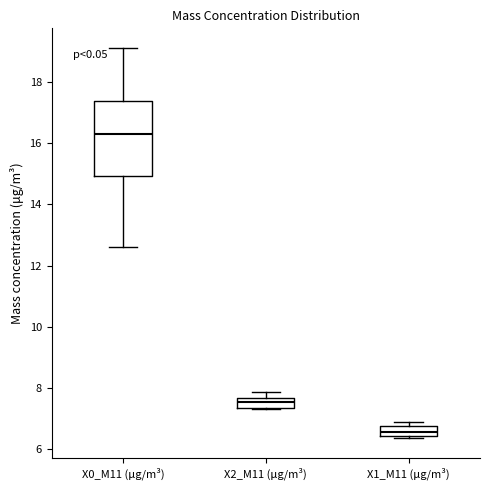

Where is the upper edge of the box for X0_M11 (μg/m³) on the y-axis? The values are not printed on the chart, so give them approximately, as read against the axis.

17.4